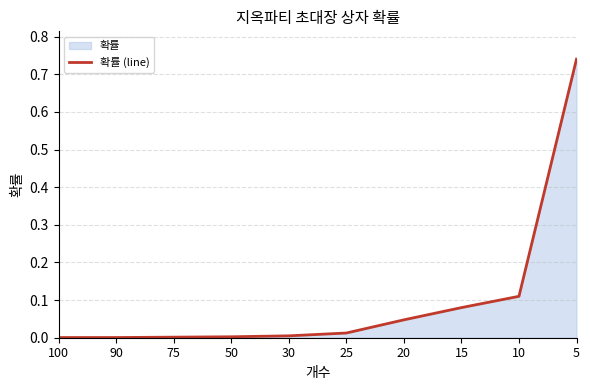

What is the sum of all values?

1.0